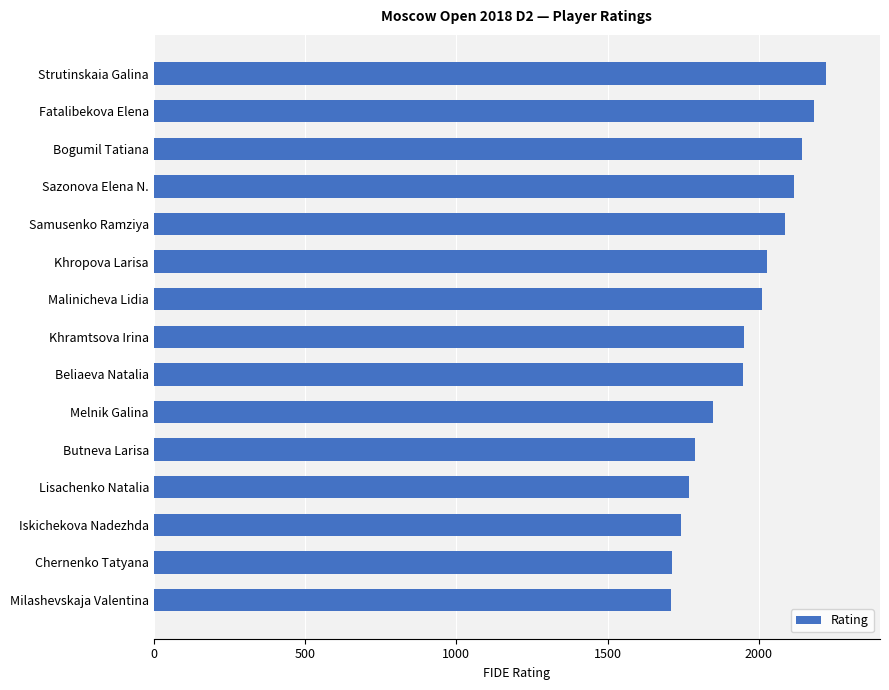

What is the greatest value displayed?

2223